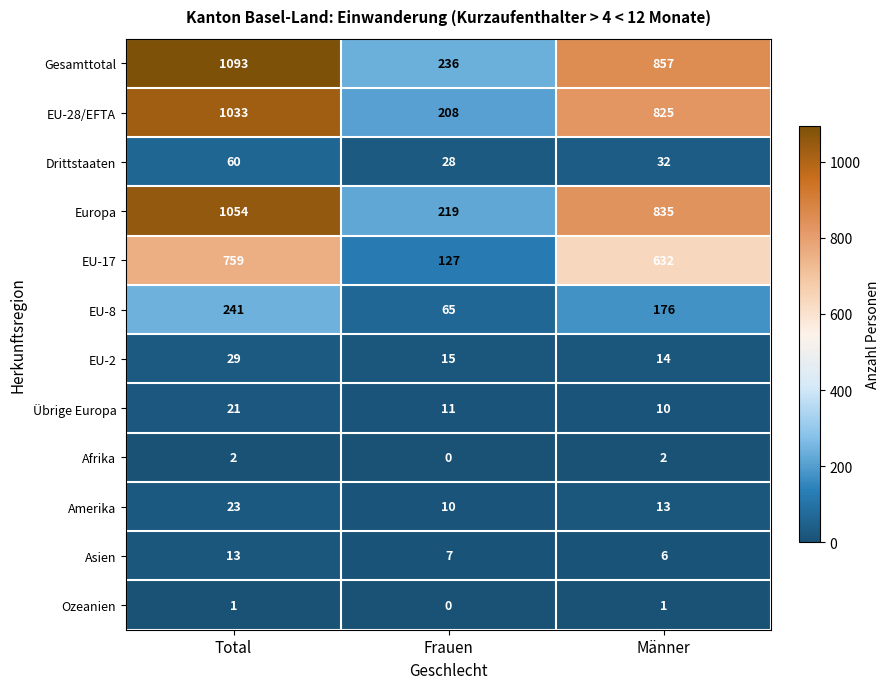

What is the minimum value for EU-2?

14